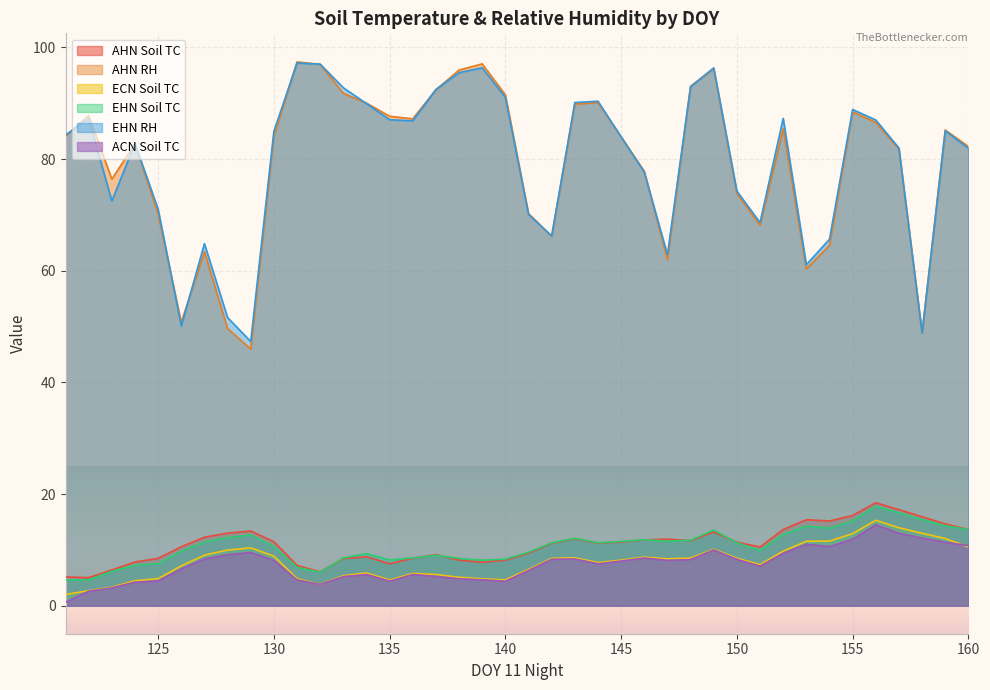

How many intersections are there between AHN Soil TC and EHN Soil TC?

6